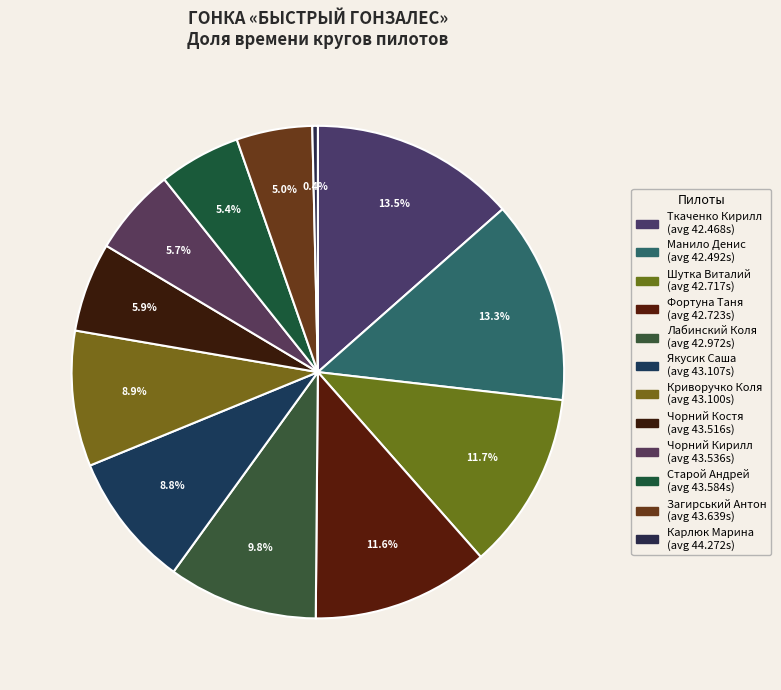

To the nearest percent, what is the difference between the largest and smallest slice percentages?

13%